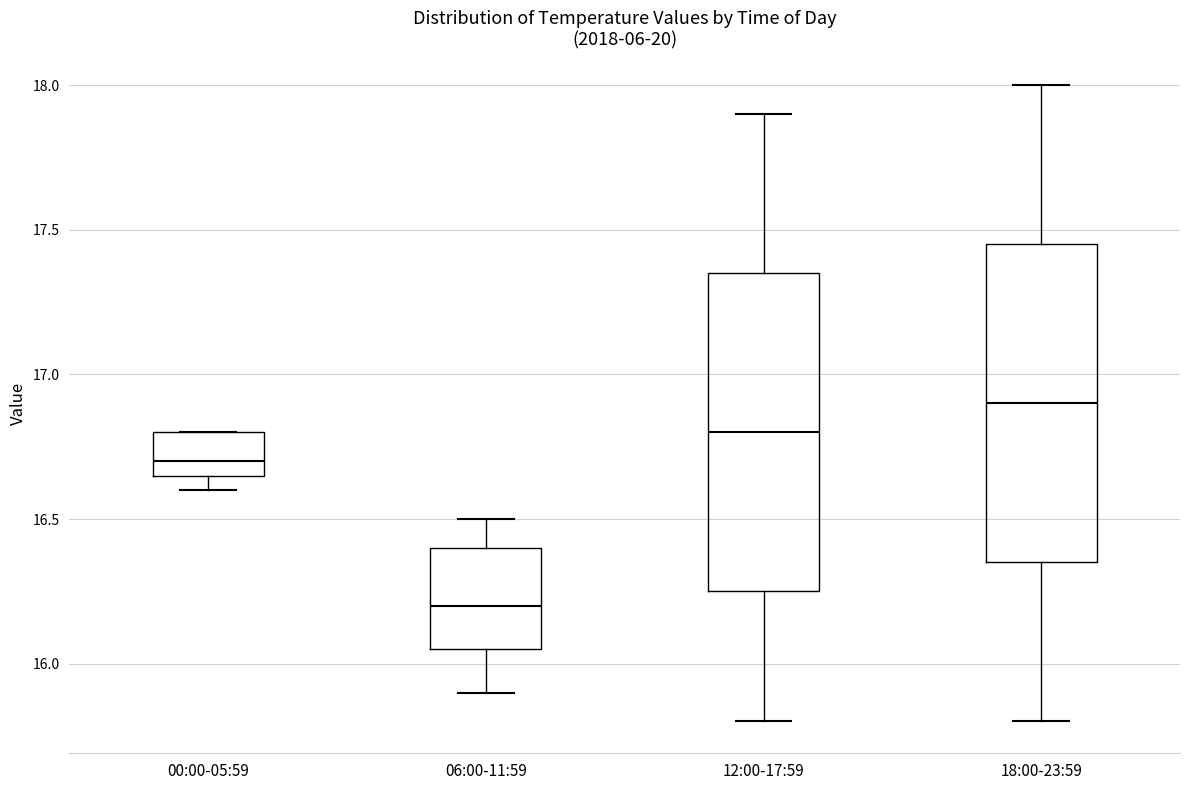

Reading left to right, transcribe this box plot: for each box, give where its median line is, the range the box spans, and where its two whiskers end, as read against the y-axis. The values are not printed on the chart, so give them approximately, as read against the axis.

00:00-05:59: median 16.70, box 16.65 to 16.80, whiskers 16.60 to 16.80
06:00-11:59: median 16.20, box 16.05 to 16.40, whiskers 15.90 to 16.50
12:00-17:59: median 16.80, box 16.25 to 17.35, whiskers 15.80 to 17.90
18:00-23:59: median 16.90, box 16.35 to 17.45, whiskers 15.80 to 18.00